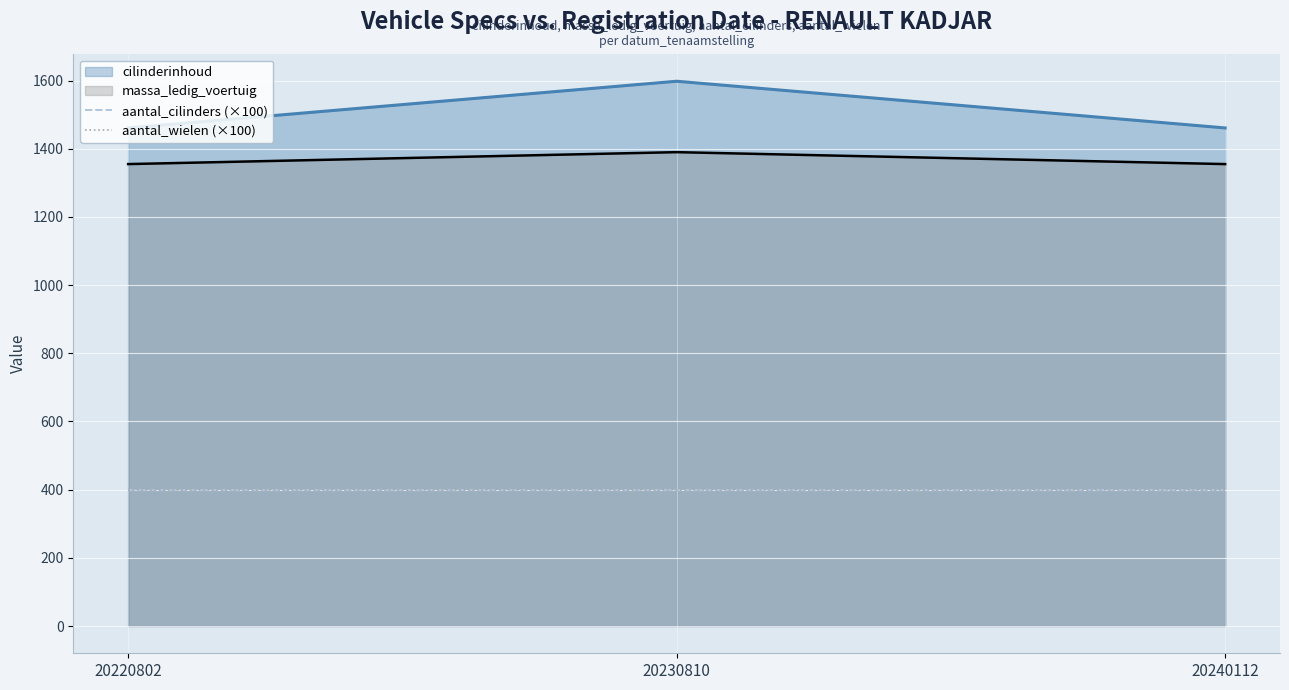

What is the difference between the massa_ledig_voertuig values at 20230810 and 20220802?

35